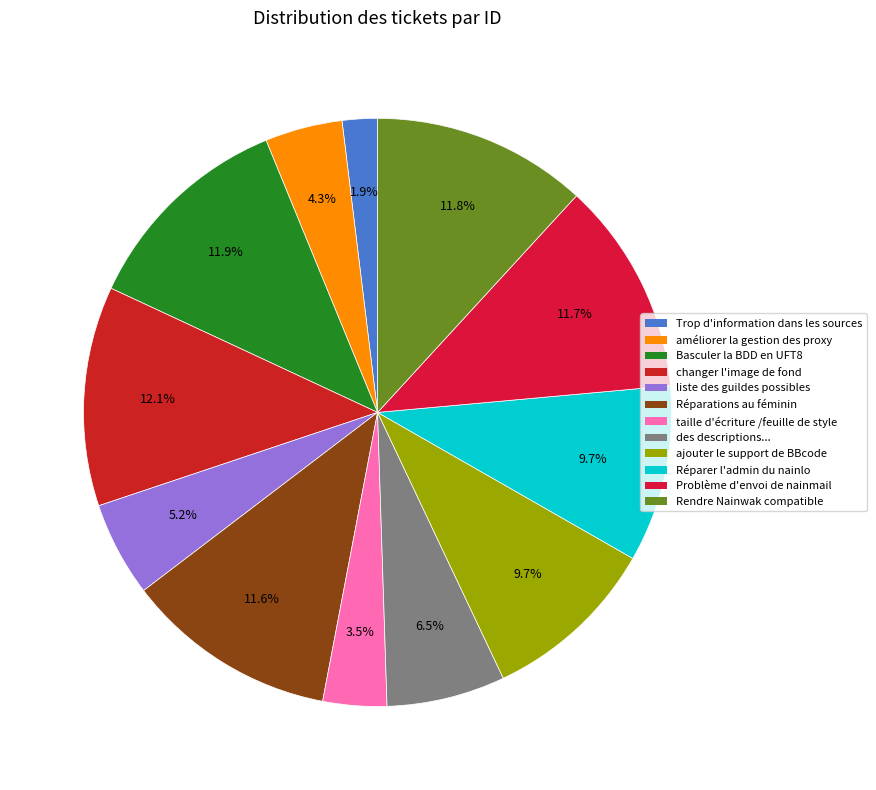

The Rendre Nainwak compatible slice represents 12% of the pie. True or false?

True